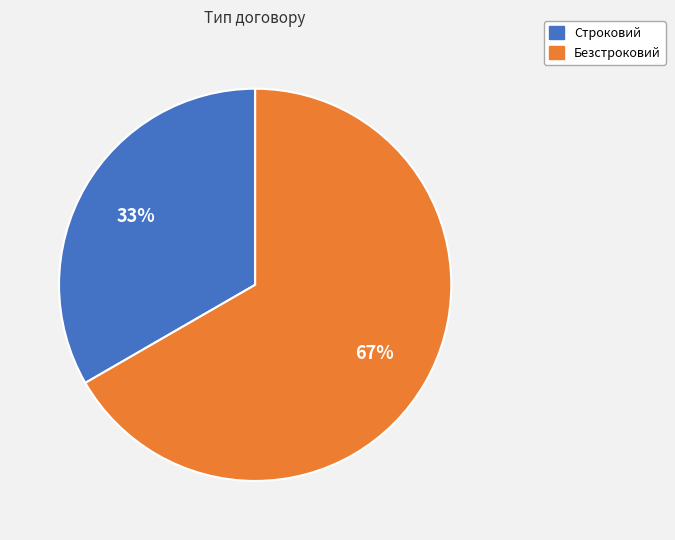

What is the ratio of the value at Безстроковий to the value at Строковий?

2.0